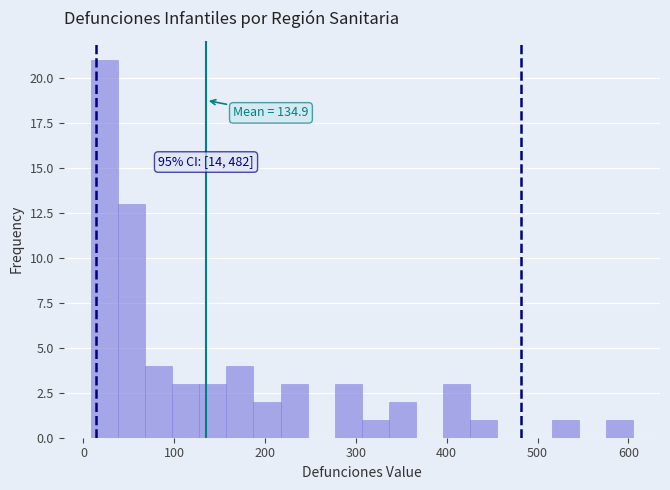

Around what value on the x-axis is the tallest bar? Give the approximate position of its centre, as read against the axis.

20